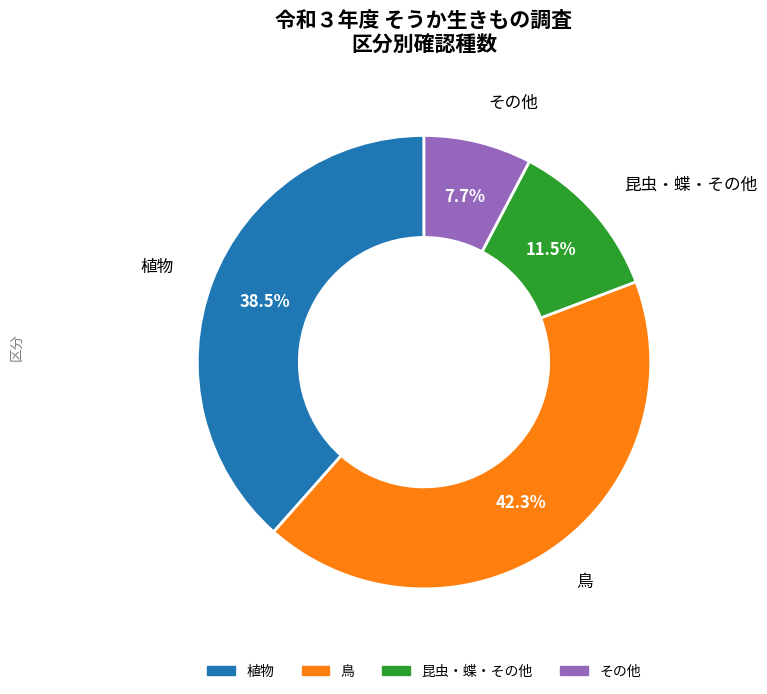

Does any single category account for the majority?

No